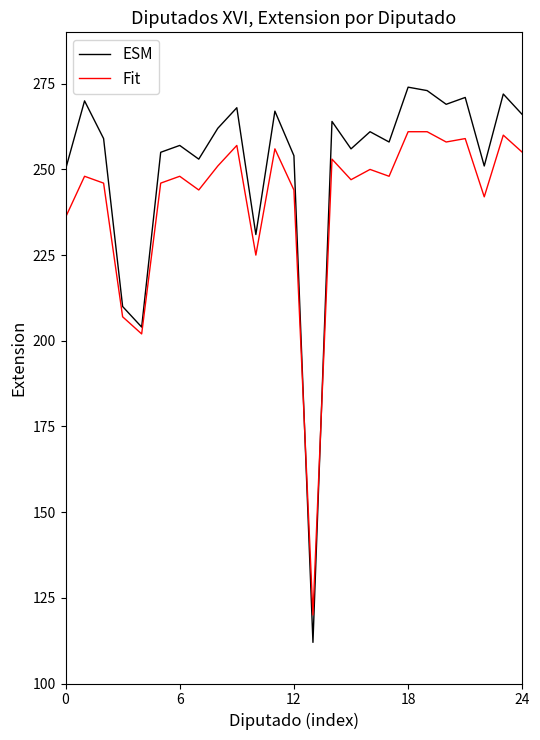

Which series has the largest range (max minus min)?

ESM